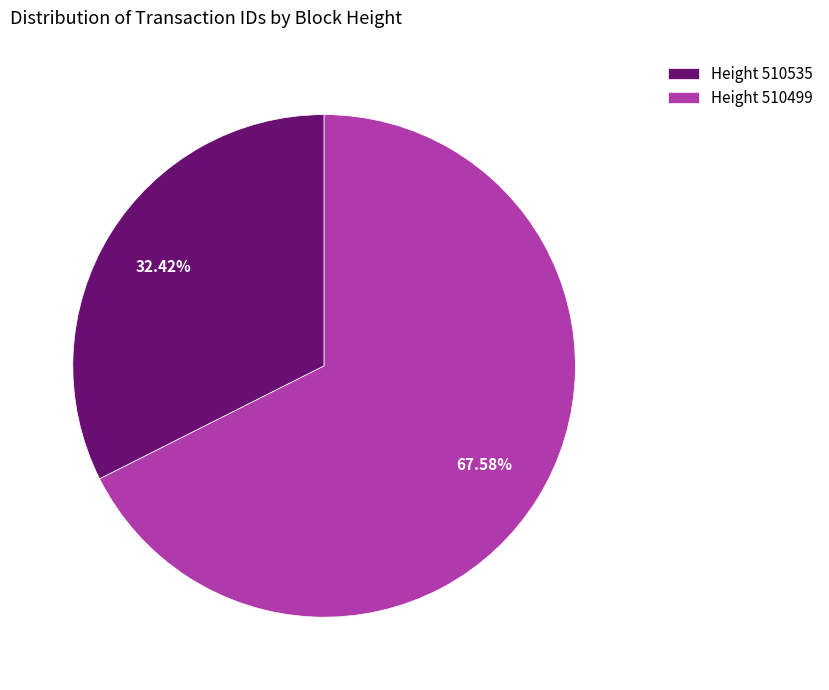

What is the ratio of the value at Height 510535 to the value at Height 510499?

0.5